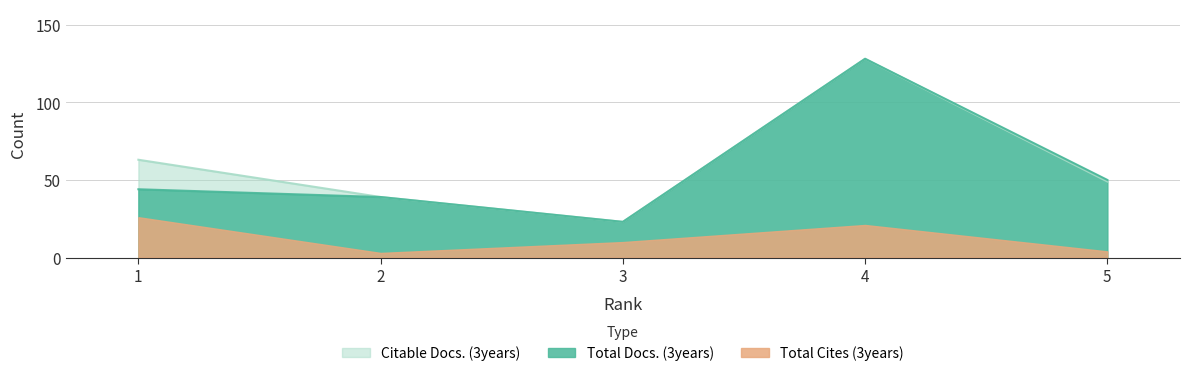

Which category has the lowest value across all series?

3